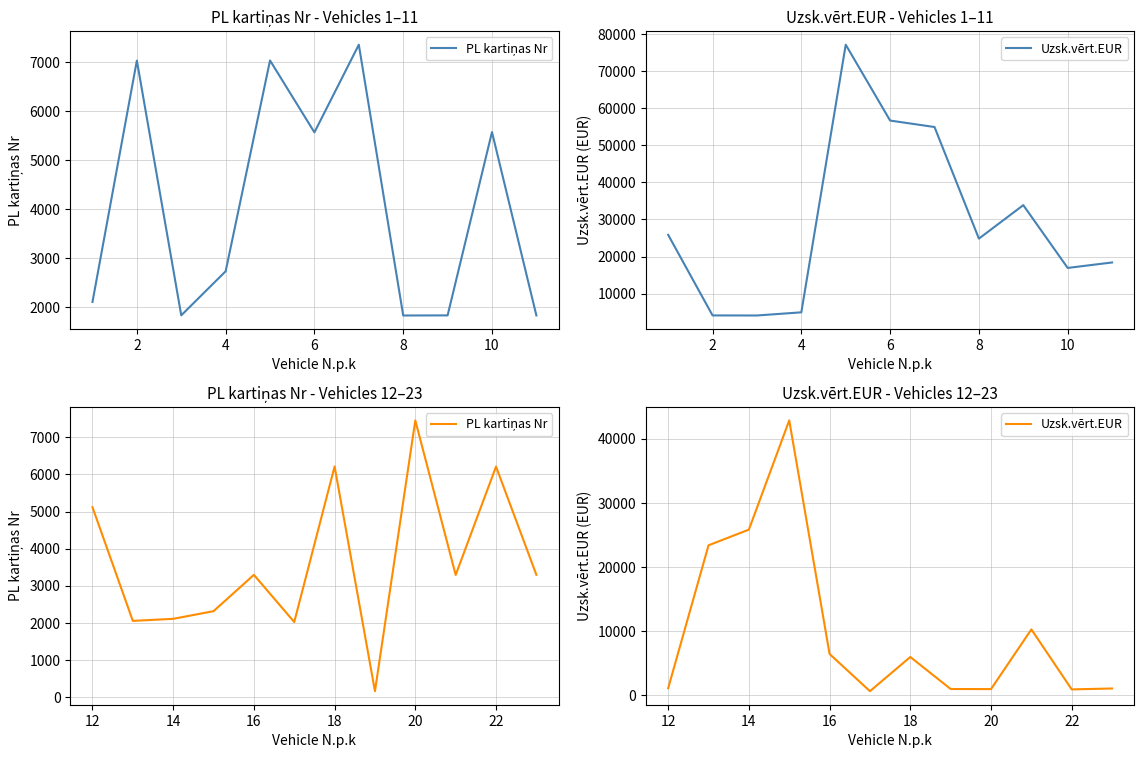

After their last crossing, which series has the higher values: Uzsk.vērt.EUR or PL kartiņas Nr?

PL kartiņas Nr